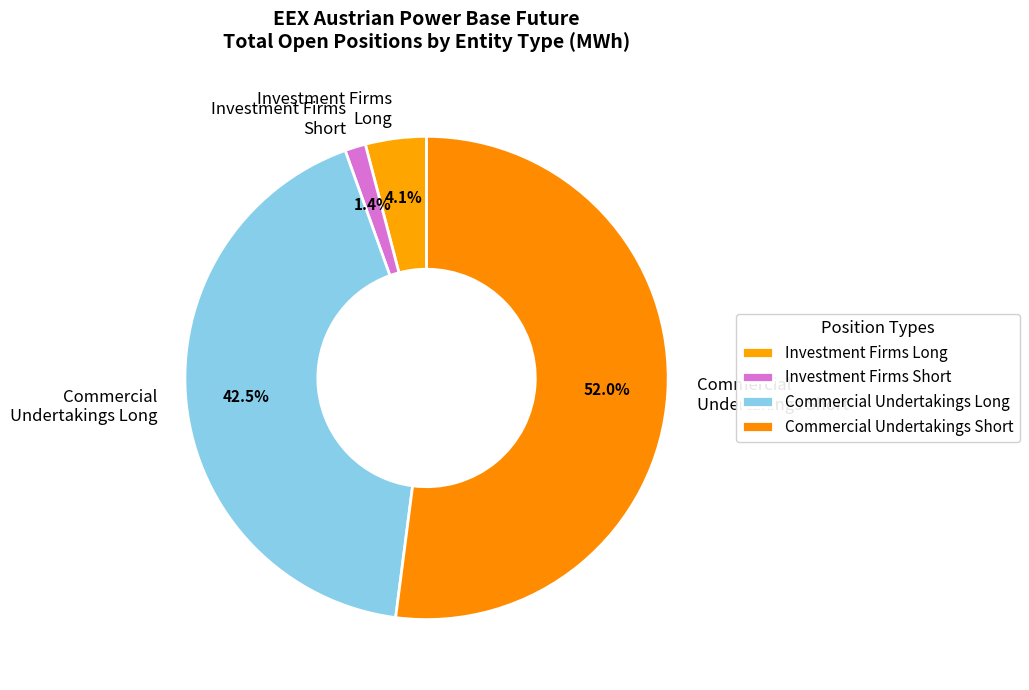

What percentage is NOT represented by Investment Firms Long?

95.9%